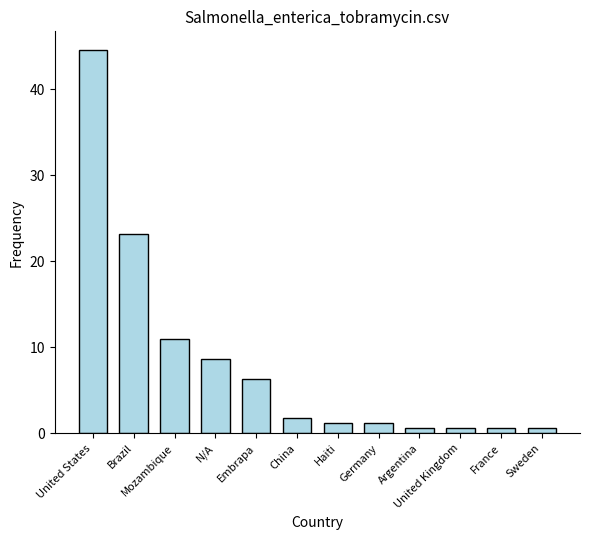

Is it true that the value at Argentina is 0.6?

True